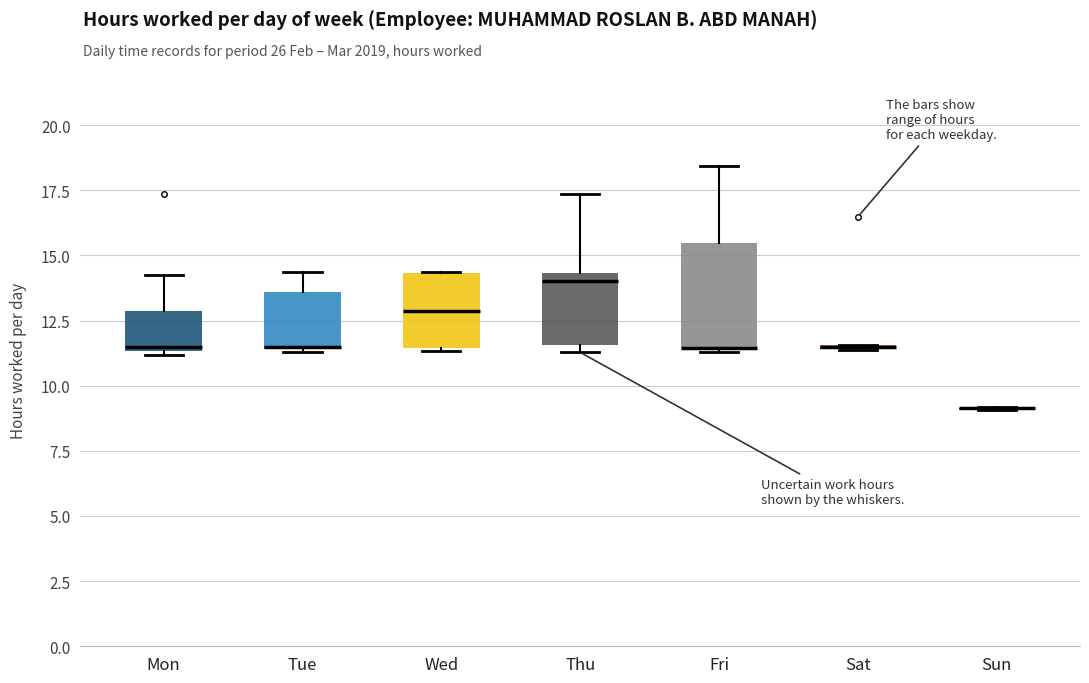

Reading left to right, transcribe this box plot: for each box, give where its median line is, the range the box spans, and where its two whiskers end, as read against the y-axis. The values are not printed on the chart, so give them approximately, as read against the axis.

Mon: median 11.5 (just above the box's lower edge), box 11.5 to 13.0, whiskers 11.0 to 14.5
Tue: median 11.5 (drawn on the box's lower edge), box 11.5 to 13.5, whiskers 11.5 to 14.5
Wed: median 13.0, box 11.5 to 14.5, whiskers 11.5 to 14.5
Thu: median 14.0, box 11.5 to 14.5, whiskers 11.5 (just below the box's lower edge) to 17.5
Fri: median 11.5 (drawn on the box's lower edge), box 11.5 to 15.5, whiskers 11.5 (just below the box's lower edge) to 18.5
Sat: box collapsed to a line at 11.5, whiskers 11.5 to 11.5
Sun: box collapsed to a line at 9.0, whiskers 9.0 to 9.0